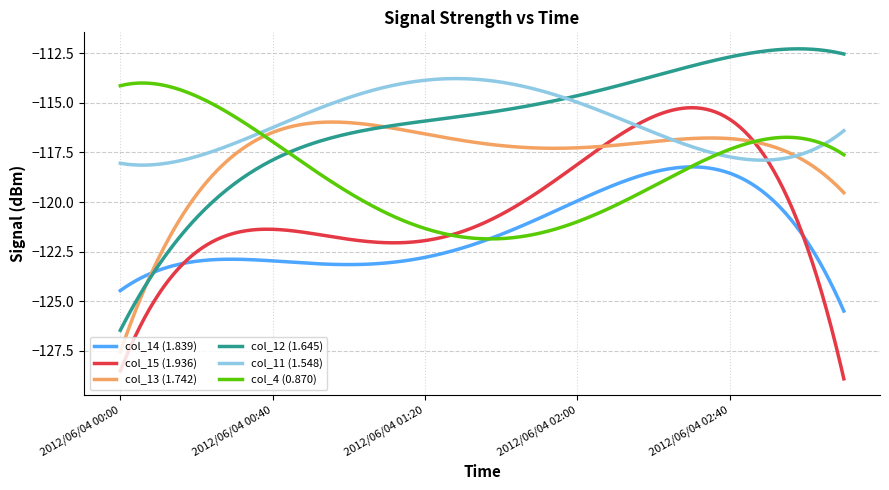

True or false: col_11 (1.548) and col_14 (1.839) intersect in this chart.

False